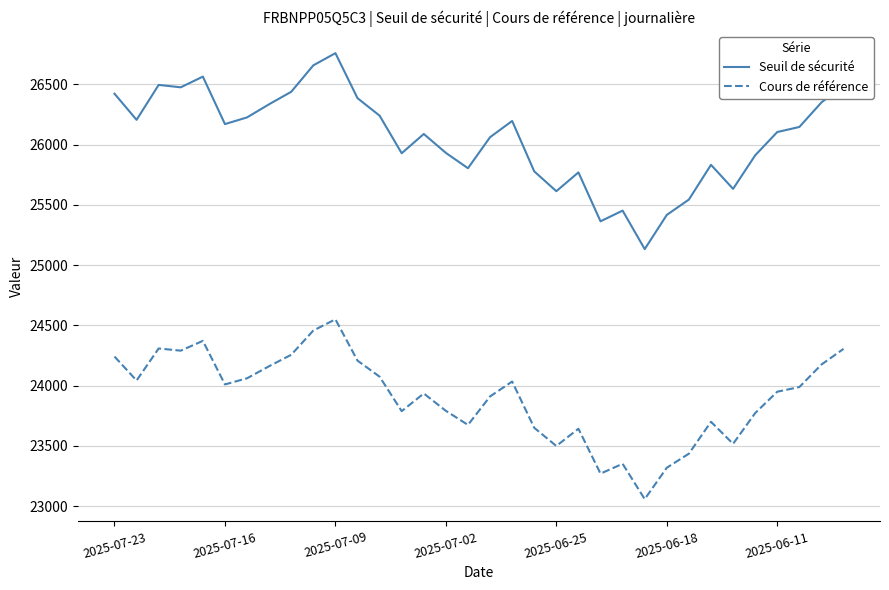

Rank the series by their maximum value, from highest to lowest.

Seuil de sécurité, Cours de référence